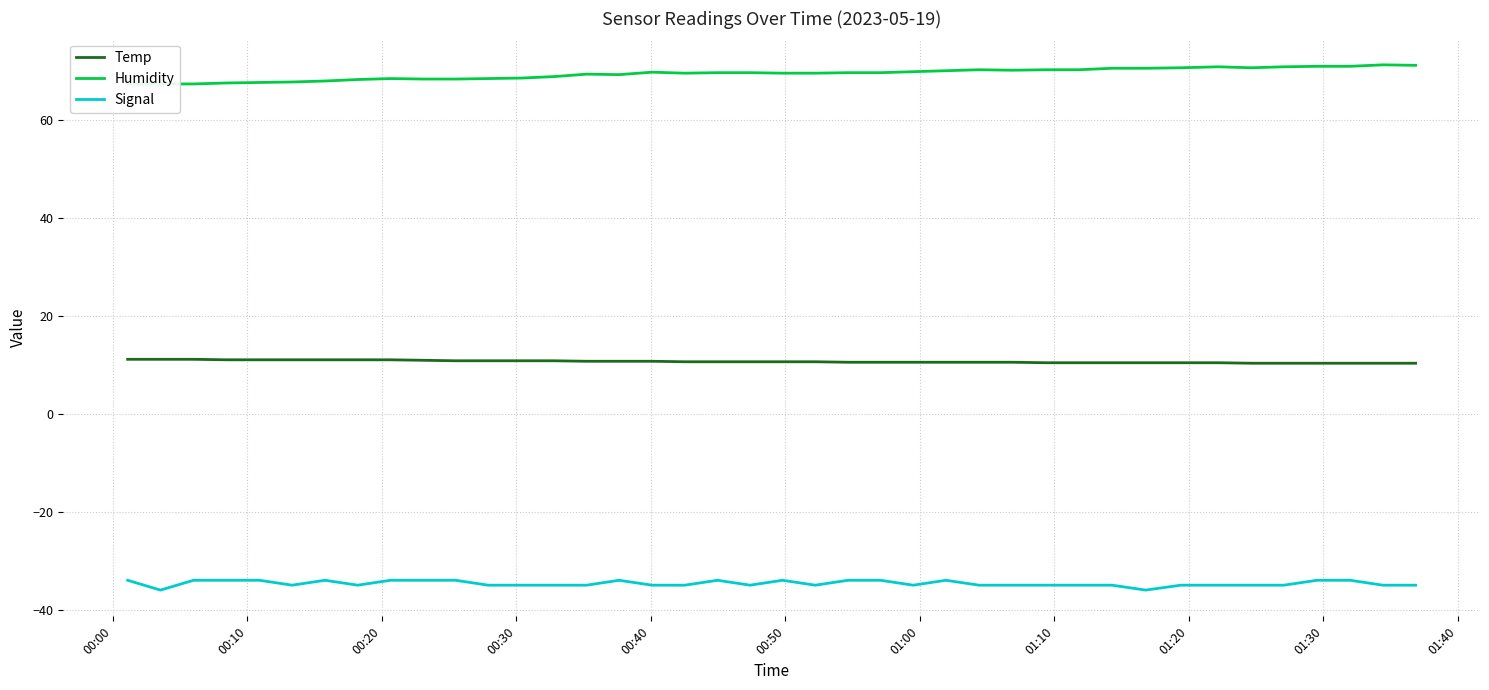

What is the minimum value for Temp?

10.3